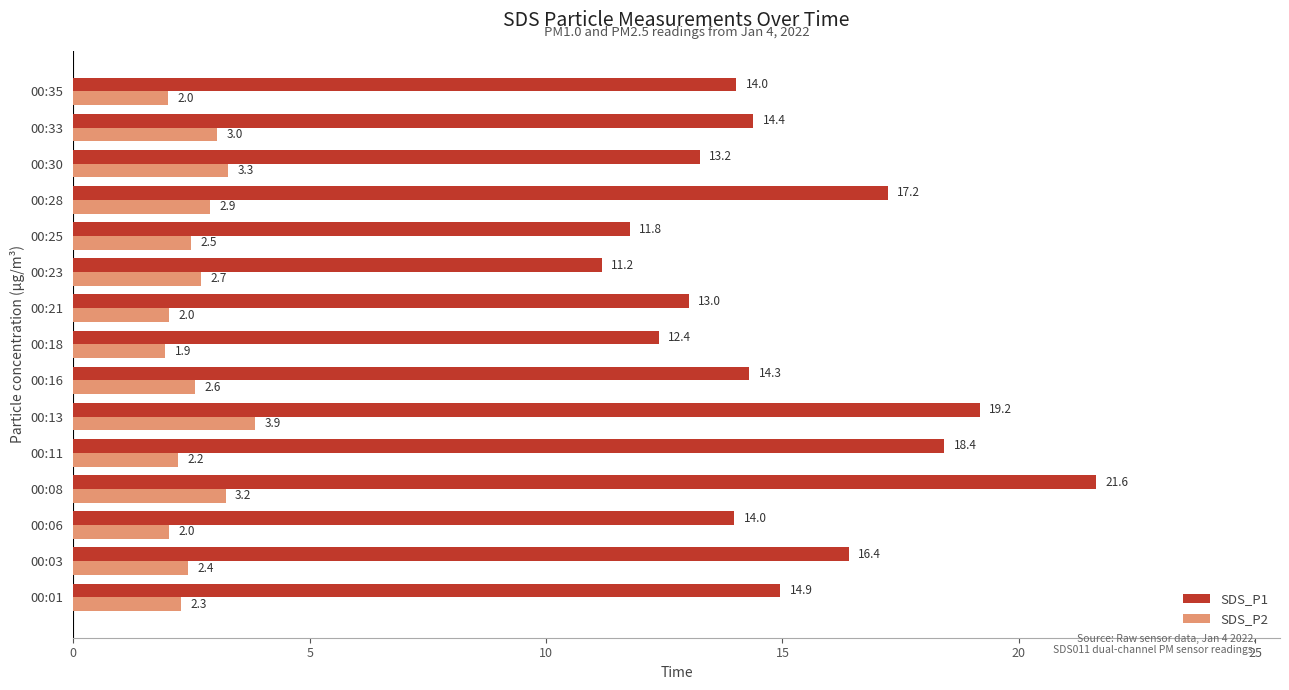

What is the lowest value of the SDS_P1 series?

11.2